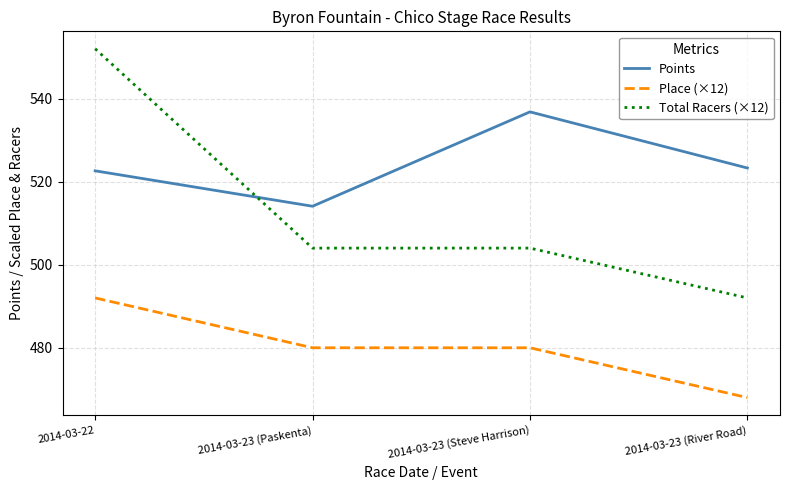

The value of Total Racers (×12) at 2014-03-22 is 552.0. True or false?

True